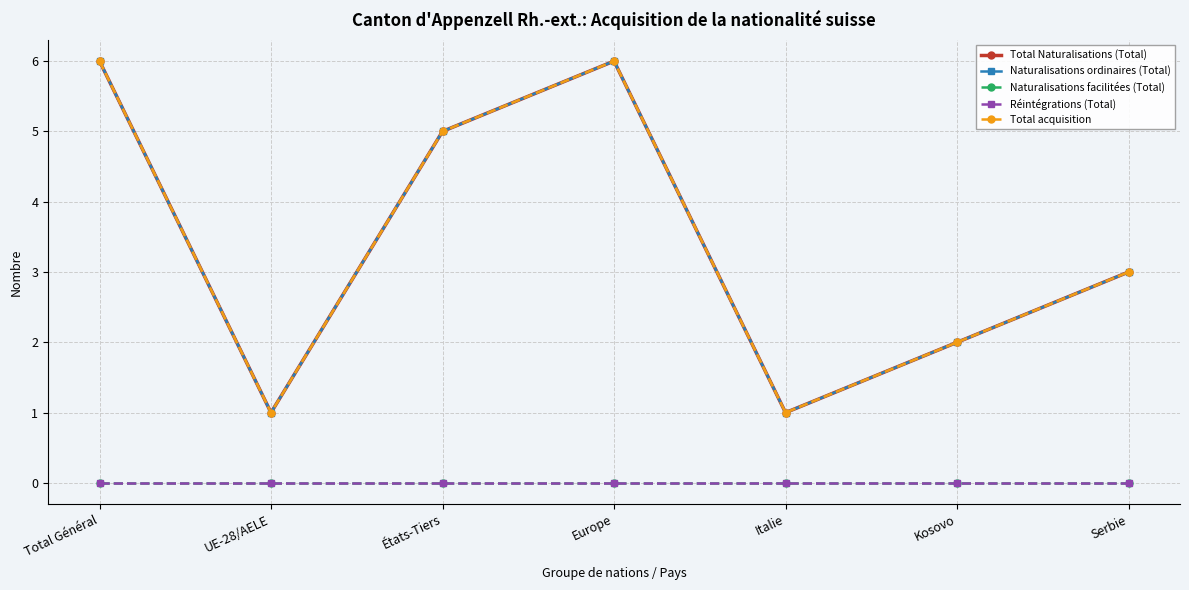

True or false: Réintégrations (Total) and Total Naturalisations (Total) cross at least once.

False